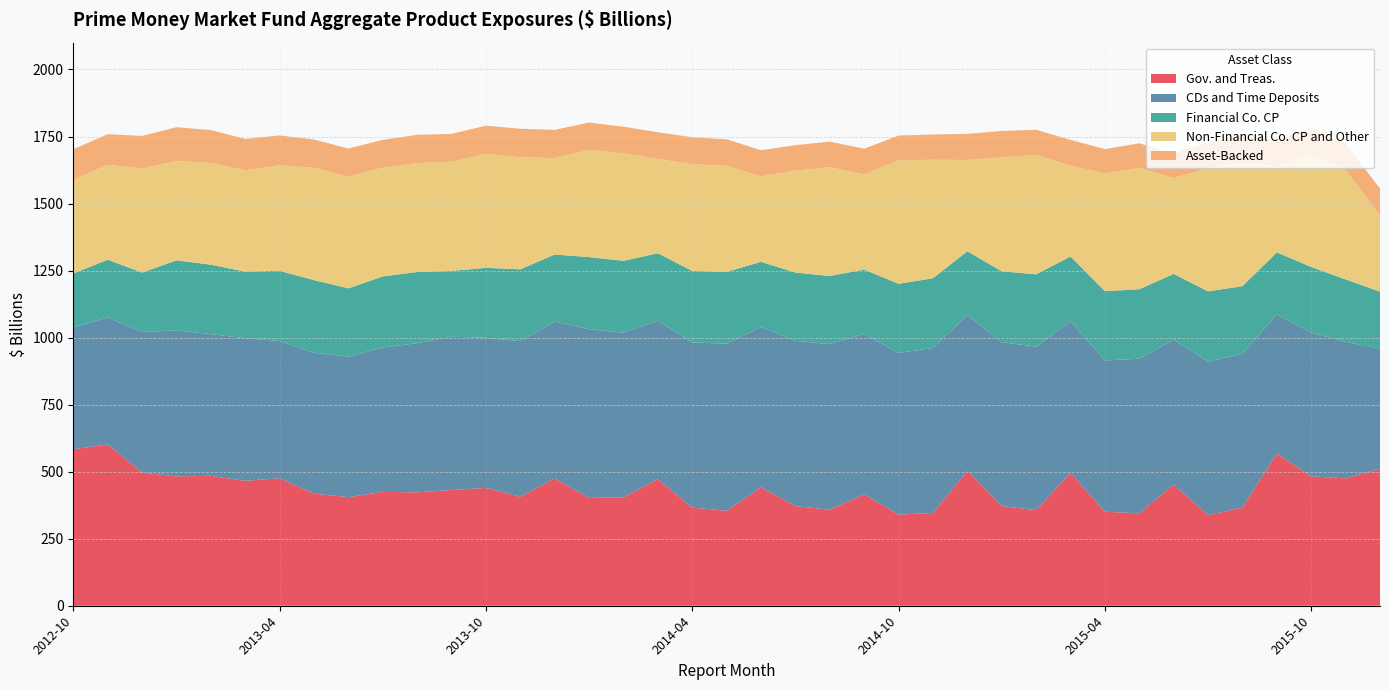

Reading left to right, transcribe all the data shown in this chart.

Gov. and Treas.: 2012-10=583.6	2012-11=601.6	2012-12=496.7	2013-01=482.5	2013-02=484.5	2013-03=465.9	2013-04=475.5	2013-05=418.1	2013-06=405.0	2013-07=424.8	2013-08=422.9	2013-09=431.6	2013-10=439.5	2013-11=406.6	2013-12=474.7	2014-01=402.1	2014-02=404.5	2014-03=472.2	2014-04=366.0	2014-05=354.2	2014-06=441.5	2014-07=371.9	2014-08=358.1	2014-09=415.9	2014-10=339.9	2014-11=345.9	2014-12=503.7	2015-01=371.9	2015-02=356.4	2015-03=495.6	2015-04=350.5	2015-05=344.9	2015-06=451.9	2015-07=338.1	2015-08=366.2	2015-09=567.6	2015-10=482.5	2015-11=475.1	2015-12=511.3
CDs and Time Deposits: 2012-10=454.4	2012-11=473.4	2012-12=524.1	2013-01=544.7	2013-02=528.4	2013-03=532.1	2013-04=511.7	2013-05=525.5	2013-06=524.0	2013-07=538.4	2013-08=556.1	2013-09=571.6	2013-10=559.8	2013-11=579.8	2013-12=585.1	2014-01=629.2	2014-02=614.0	2014-03=590.9	2014-04=615.8	2014-05=623.2	2014-06=597.9	2014-07=616.1	2014-08=617.8	2014-09=598.2	2014-10=602.9	2014-11=615.4	2014-12=580.1	2015-01=611.3	2015-02=610.0	2015-03=565.6	2015-04=564.3	2015-05=576.5	2015-06=540.9	2015-07=572.6	2015-08=573.4	2015-09=518.8	2015-10=536.4	2015-11=509.0	2015-12=448.0
Financial Co. CP: 2012-10=201.1	2012-11=215.5	2012-12=221.6	2013-01=261.0	2013-02=259.2	2013-03=248.2	2013-04=261.9	2013-05=270.7	2013-06=254.7	2013-07=265.1	2013-08=265.6	2013-09=245.3	2013-10=260.9	2013-11=268.1	2013-12=250.2	2014-01=268.9	2014-02=267.8	2014-03=251.3	2014-04=266.7	2014-05=267.9	2014-06=243.2	2014-07=254.6	2014-08=253.9	2014-09=239.7	2014-10=257.8	2014-11=260.0	2014-12=238.2	2015-01=264.1	2015-02=269.8	2015-03=241.2	2015-04=258.4	2015-05=259.1	2015-06=244.8	2015-07=261.6	2015-08=252.3	2015-09=231.5	2015-10=244.7	2015-11=232.8	2015-12=212.0
Non-Financial Co. CP and Other: 2012-10=347.9	2012-11=354.2	2012-12=387.7	2013-01=370.9	2013-02=379.4	2013-03=377.8	2013-04=393.6	2013-05=418.8	2013-06=416.6	2013-07=405.4	2013-08=406.0	2013-09=407.5	2013-10=425.2	2013-11=417.9	2013-12=359.6	2014-01=399.6	2014-02=401.0	2014-03=351.4	2014-04=398.6	2014-05=395.3	2014-06=319.2	2014-07=380.1	2014-08=405.8	2014-09=354.6	2014-10=460.5	2014-11=442.0	2014-12=340.5	2015-01=425.1	2015-02=445.5	2015-03=338.4	2015-04=439.6	2015-05=452.7	2015-06=357.4	2015-07=459.6	2015-08=461.5	2015-09=318.1	2015-10=423.5	2015-11=409.0	2015-12=284.5
Asset-Backed: 2012-10=115.5	2012-11=113.9	2012-12=122.0	2013-01=125.6	2013-02=122.4	2013-03=116.8	2013-04=111.5	2013-05=105.7	2013-06=104.9	2013-07=103.9	2013-08=105.8	2013-09=103.7	2013-10=105.1	2013-11=106.5	2013-12=105.2	2014-01=102.2	2014-02=99.2	2014-03=100.1	2014-04=100.3	2014-05=99.0	2014-06=97.1	2014-07=95.0	2014-08=95.4	2014-09=96.2	2014-10=92.4	2014-11=94.1	2014-12=97.2	2015-01=98.2	2015-02=93.2	2015-03=96.5	2015-04=90.3	2015-05=91.5	2015-06=92.8	2015-07=95.8	2015-08=99.4	2015-09=98.3	2015-10=97.9	2015-11=98.1	2015-12=100.0